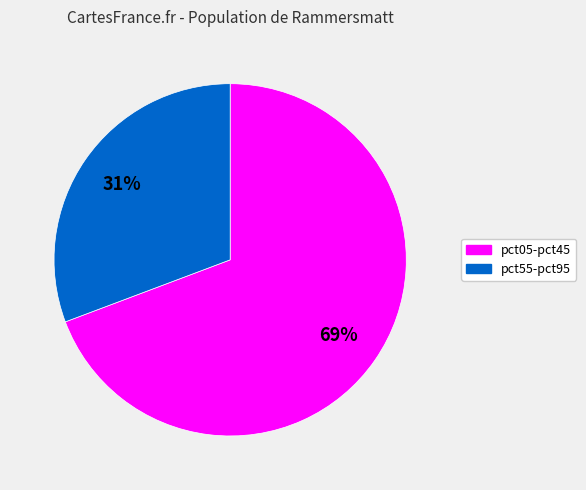

To the nearest percent, what is the average slice percentage?

50%